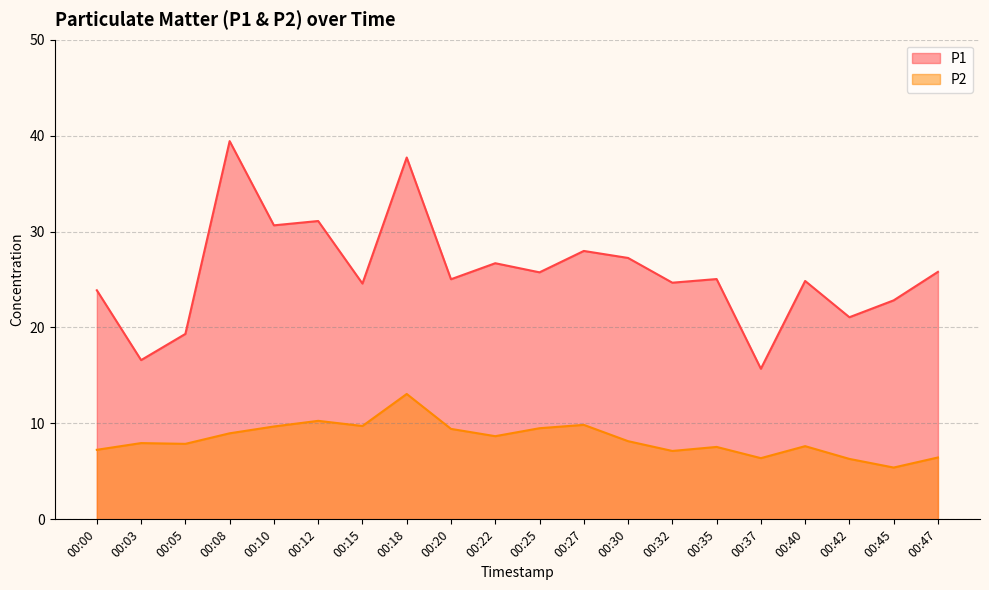

What are all the series names shown in the legend?

P1, P2